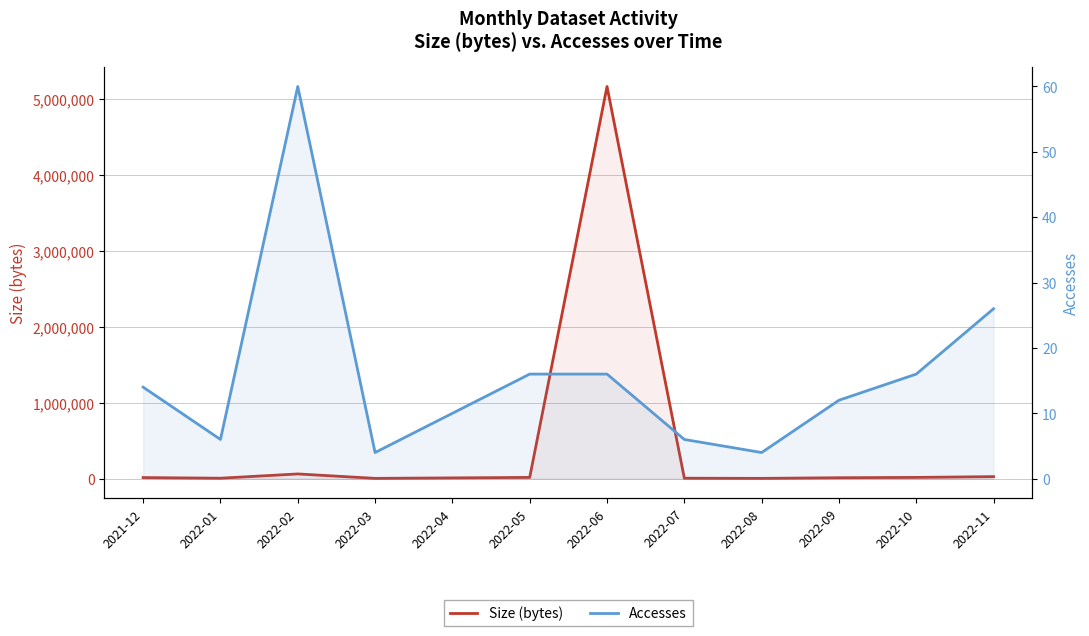

At which label is Size (bytes) closest to 2582934?

2022-02